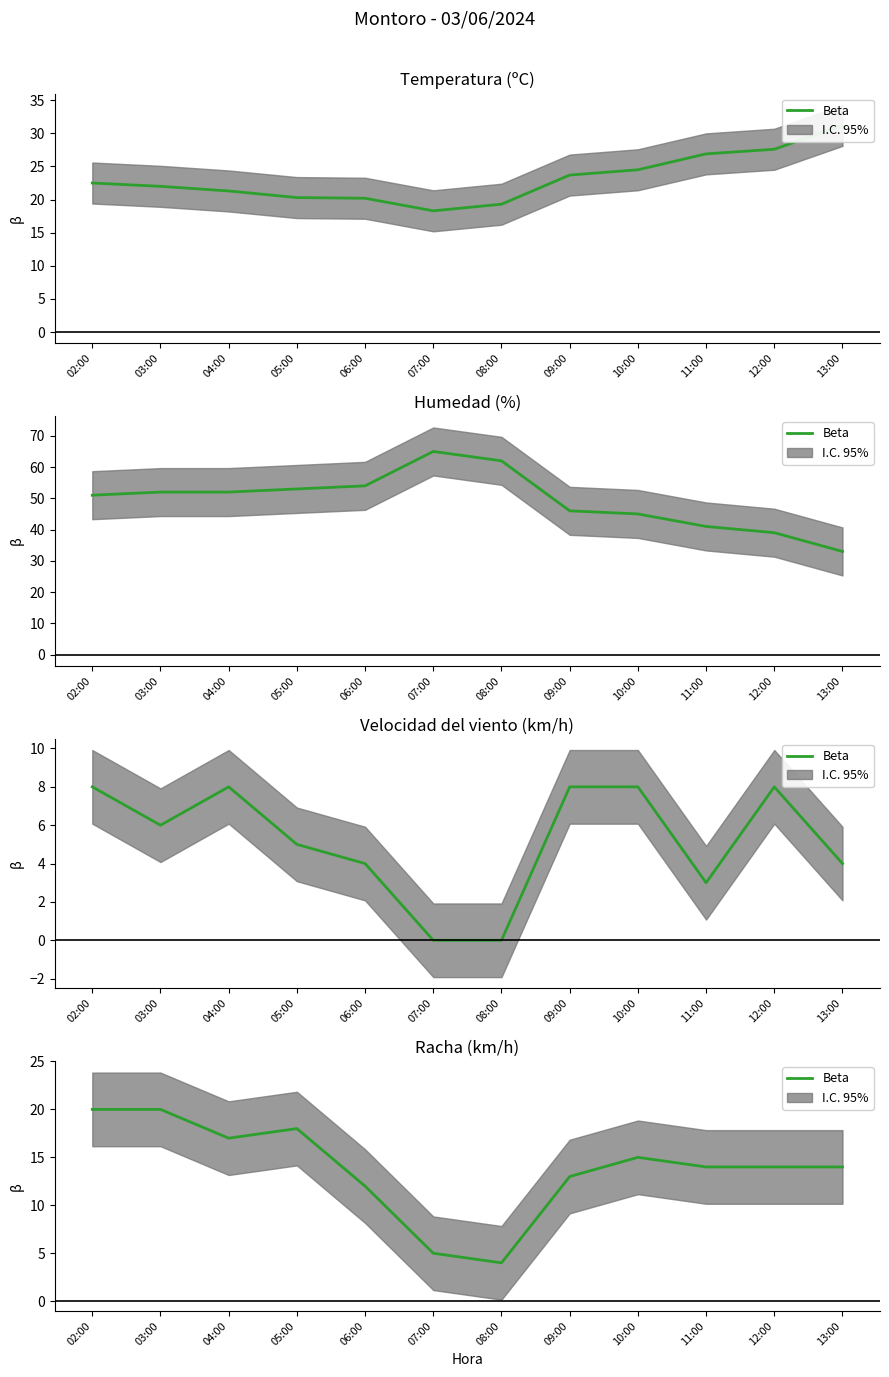

How many points are higher than both their immediate neighbors (excluding endpoints)?

2